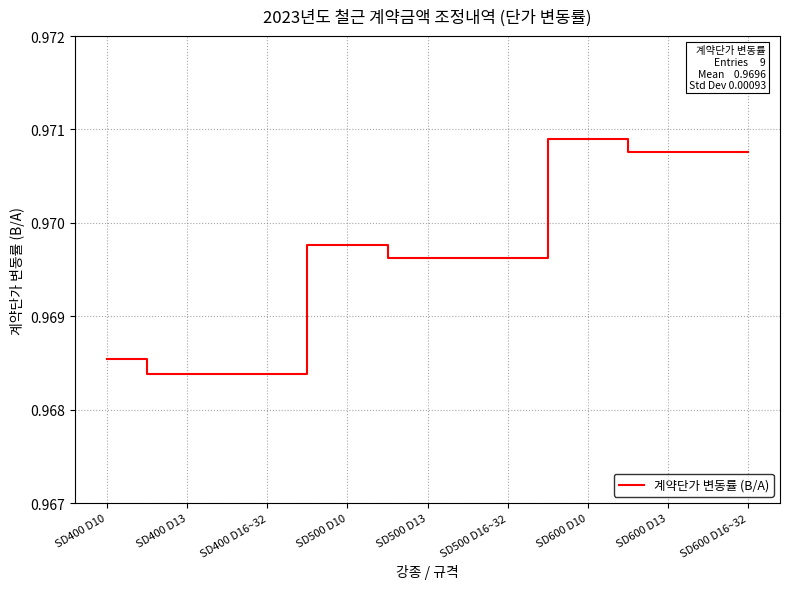

Which category has the highest value across all series?

SD600 D10